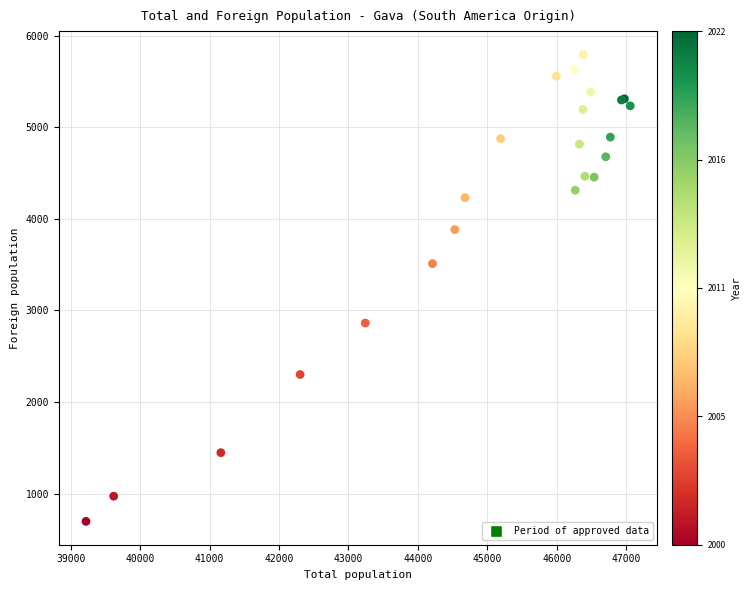

What Y value in the scatter plot is closest to 3246?

3511